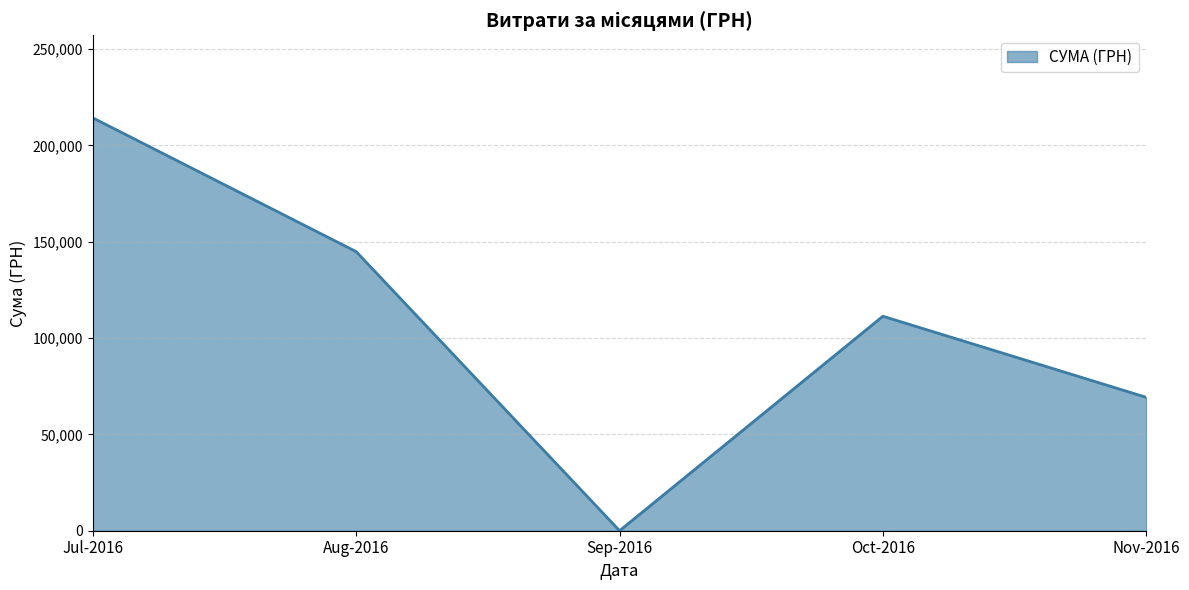

Reading left to right, what are all the values shown in this chart?

214317.2	144878.2	0.0	111346.2	69252.4